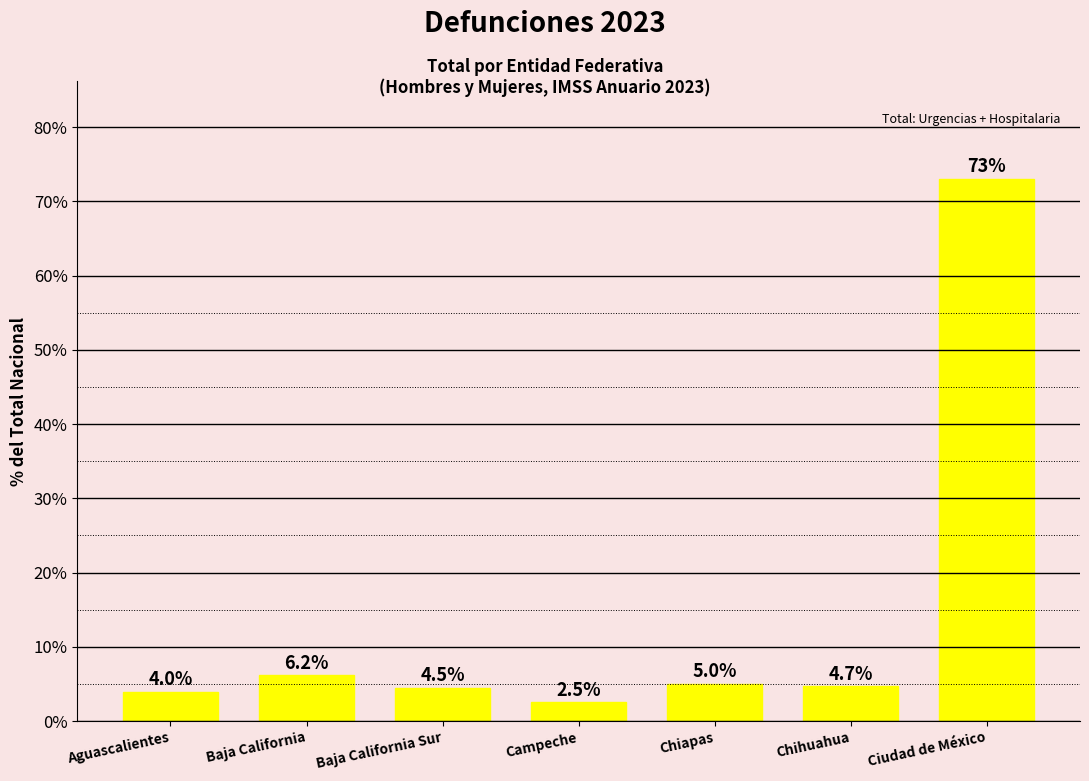

Rank the categories by value from highest to lowest.

Ciudad de México, Baja California, Chiapas, Chihuahua, Baja California Sur, Aguascalientes, Campeche